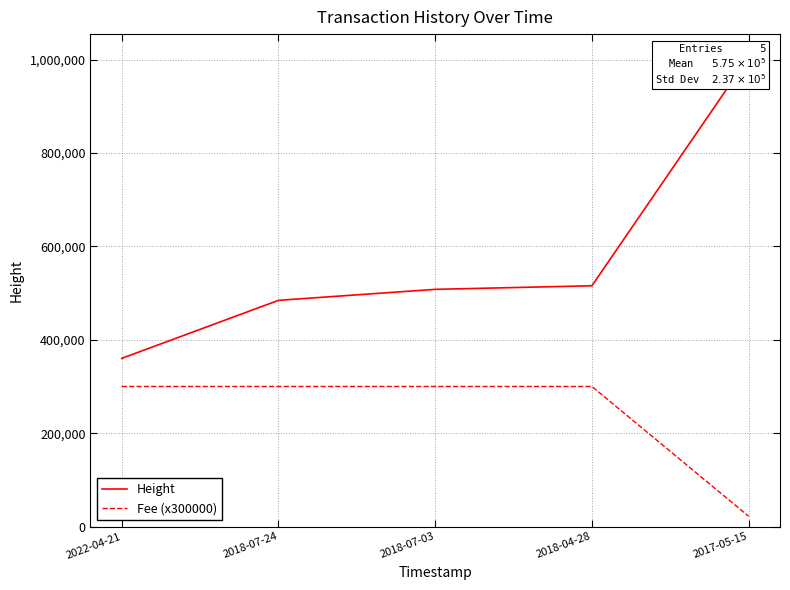

How many series are shown in this chart?

2